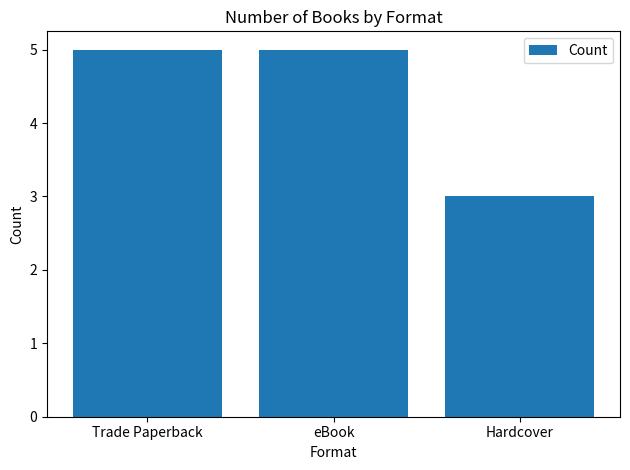

Reading left to right, transcribe all the data shown in this chart.

Trade Paperback=5	eBook=5	Hardcover=3